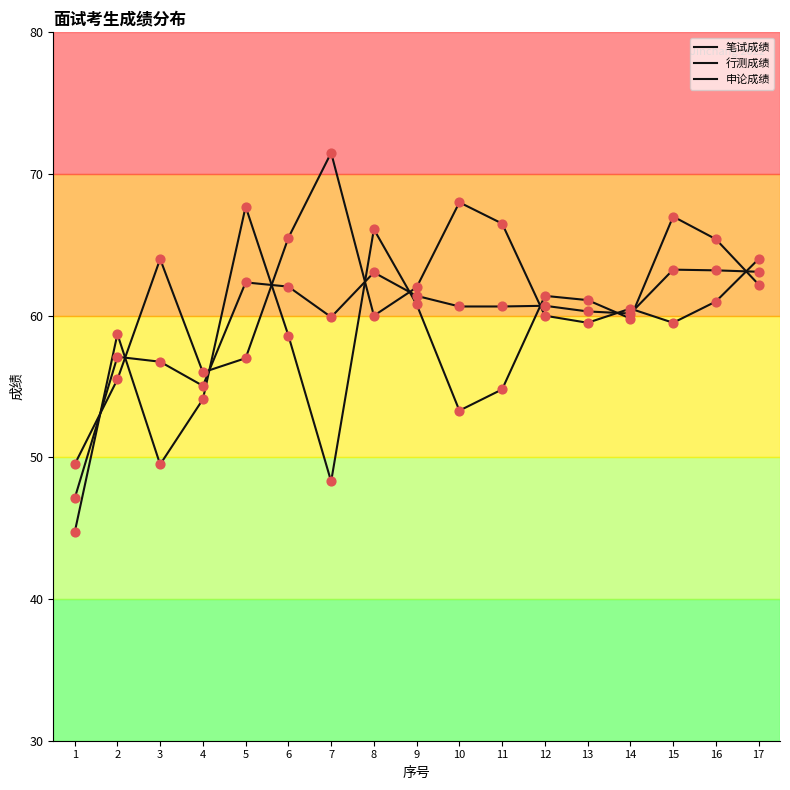

How many lines are shown in the chart?

3